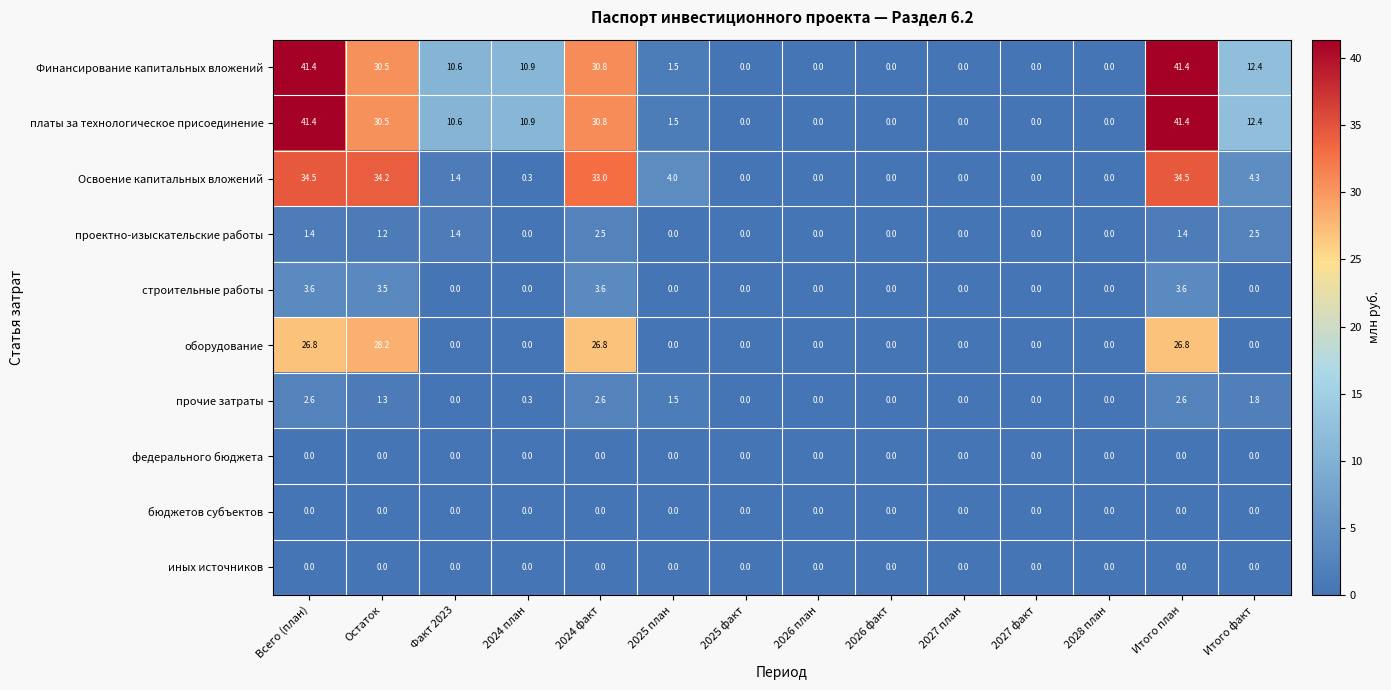

The value of Освоение капитальных вложений at 2025 факт is 22.0. True or false?

False